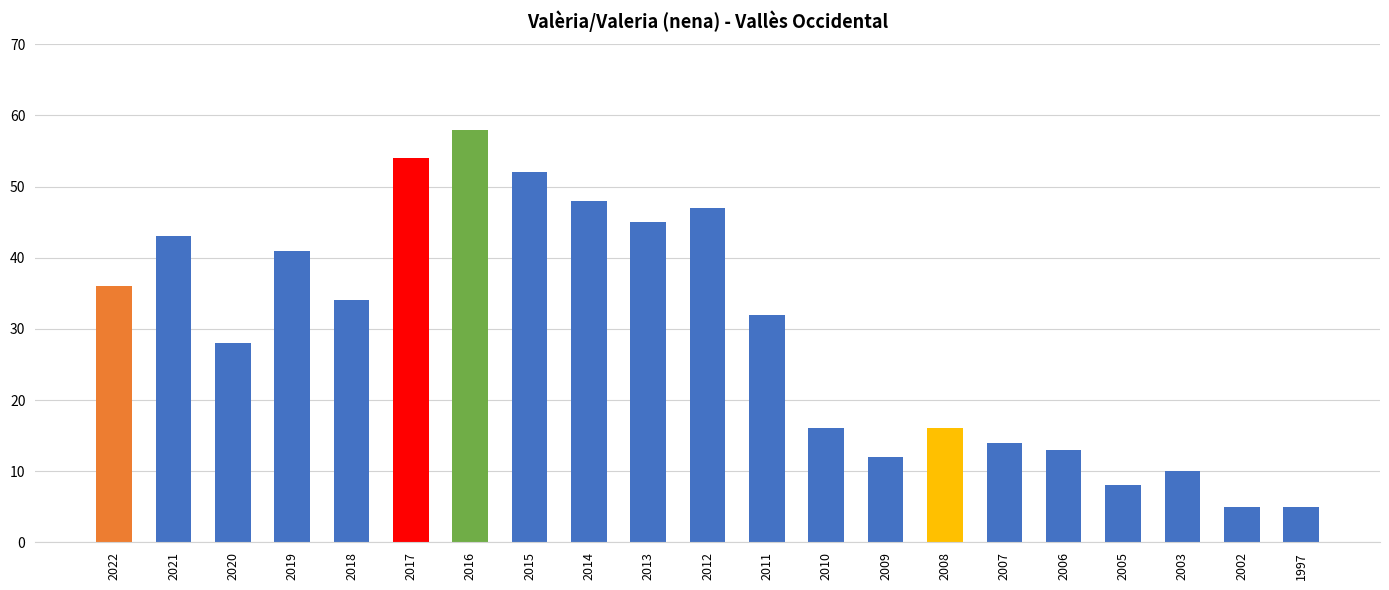

Which category has the highest value across all series?

2016